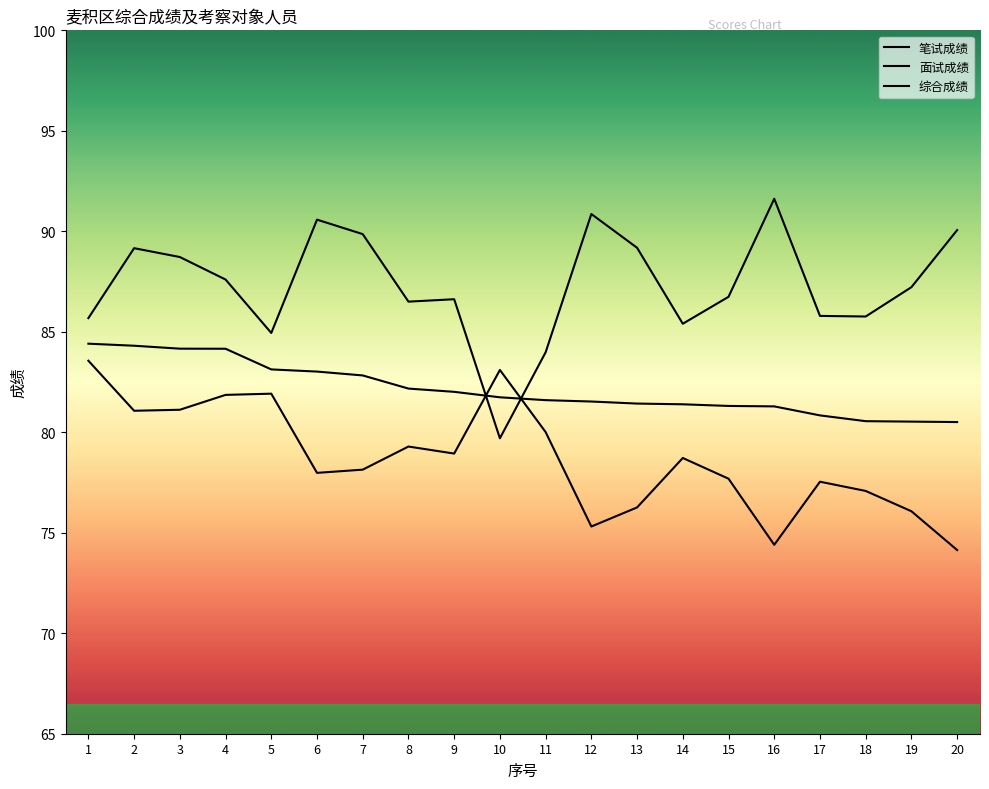

What is the difference between the maximum and minimum values in the 笔试成绩 series?

9.4